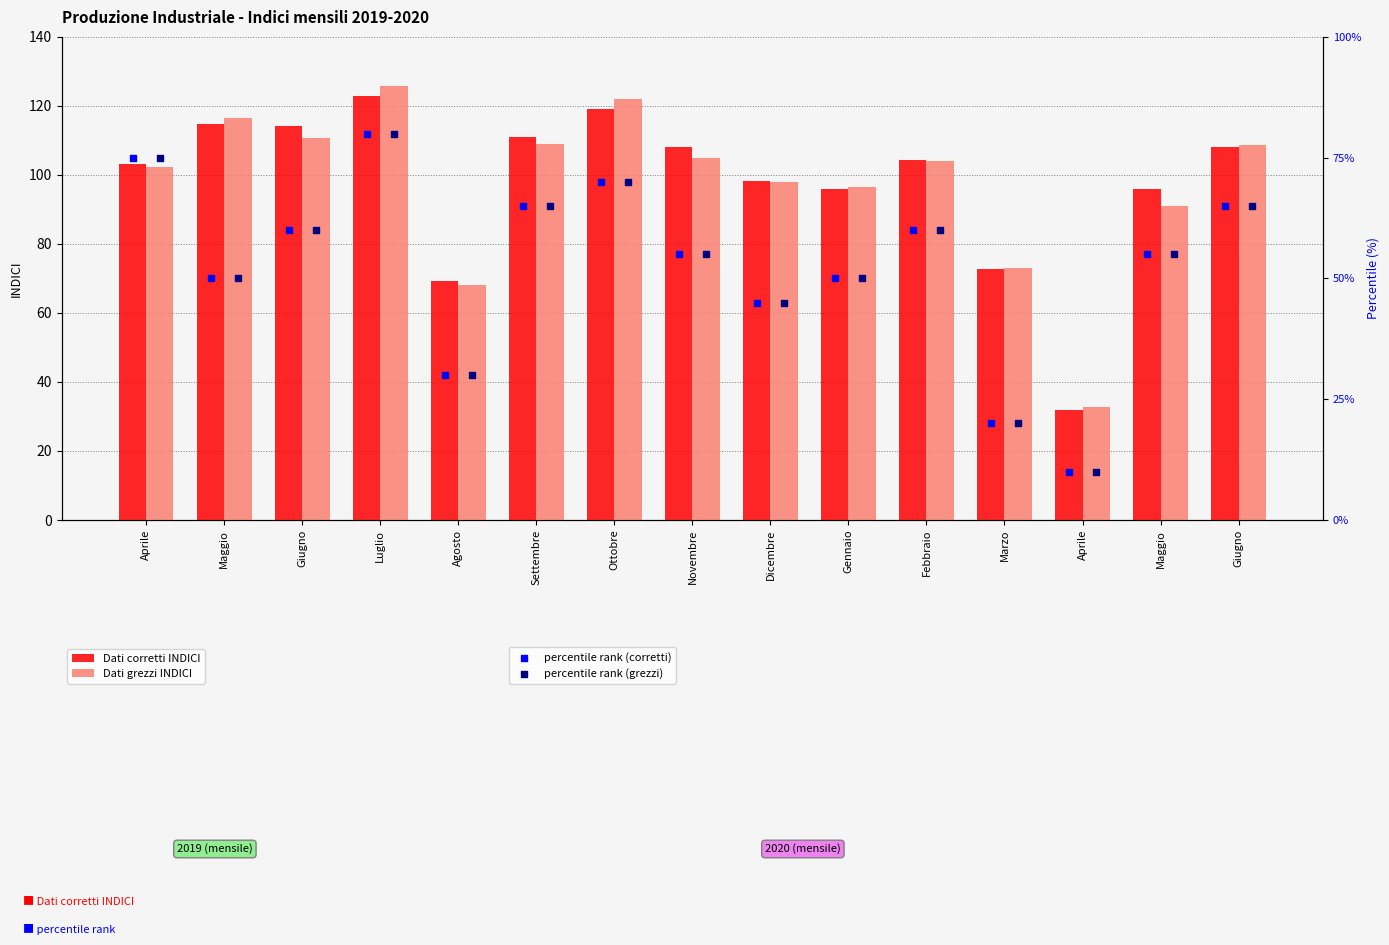

Is the value of percentile rank (grezzi) at Maggio greater than the value of Dati grezzi INDICI at Giugno?

No